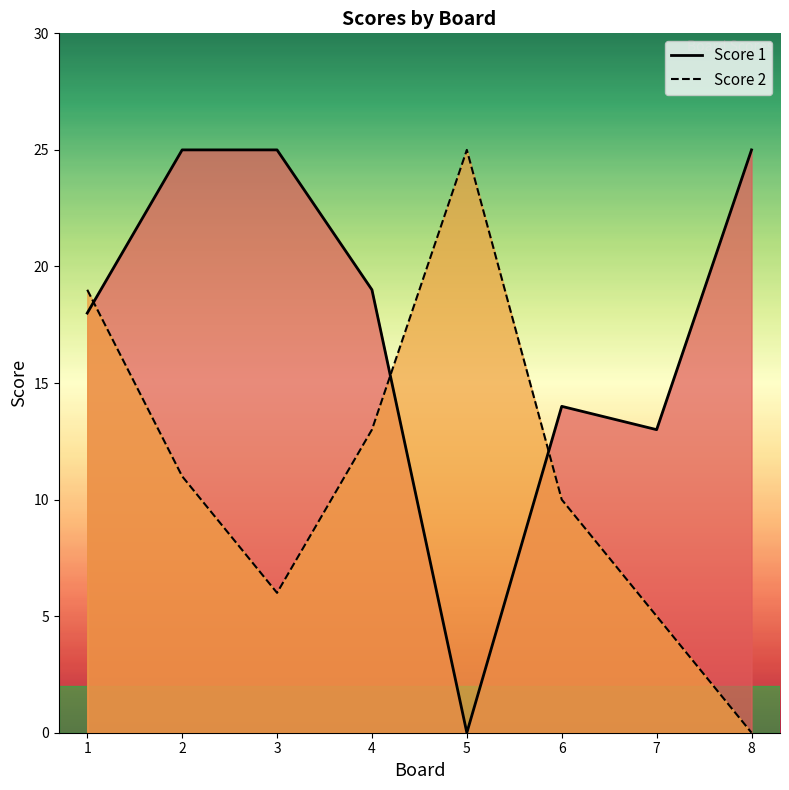

Reading left to right, list all the values displayed in this chart.

Score 1: 1=18	2=25	3=25	4=19	5=0	6=14	7=13	8=25
Score 2: 1=19	2=11	3=6	4=13	5=25	6=10	7=5	8=0